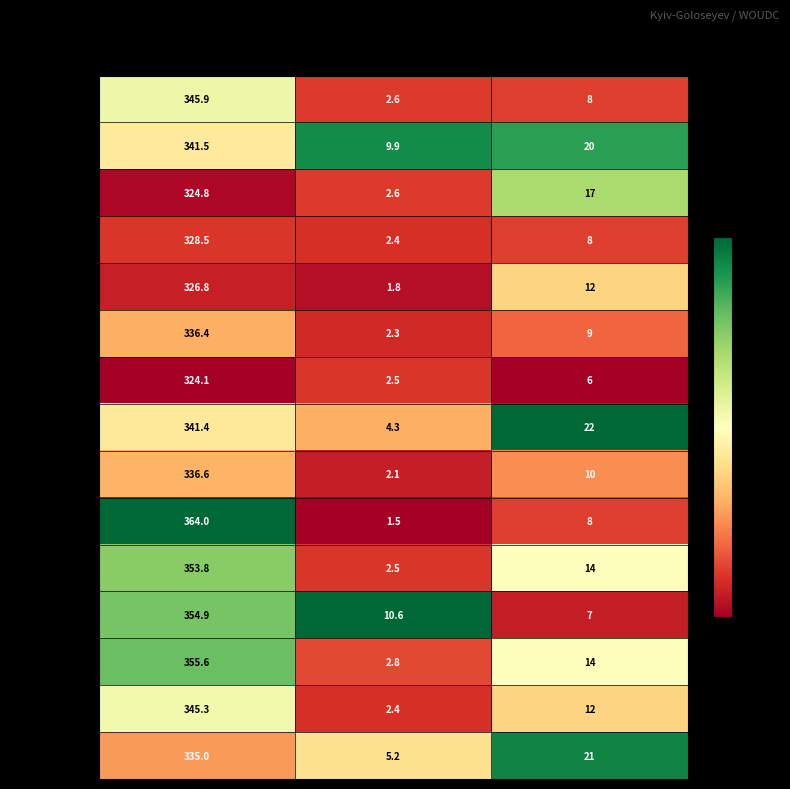

Which category has the lowest value across all series?

StdDevO3